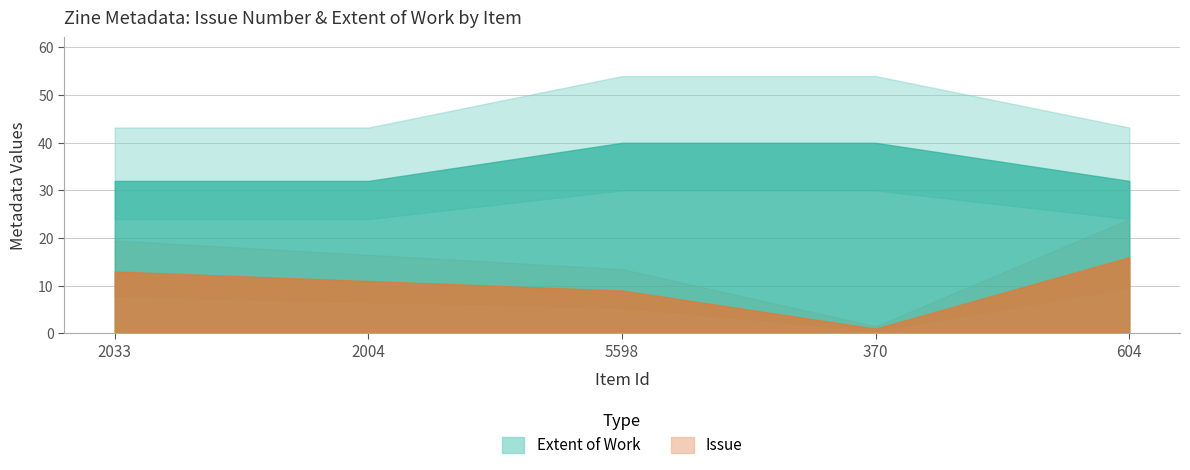

Which series has the largest range (max minus min)?

Issue